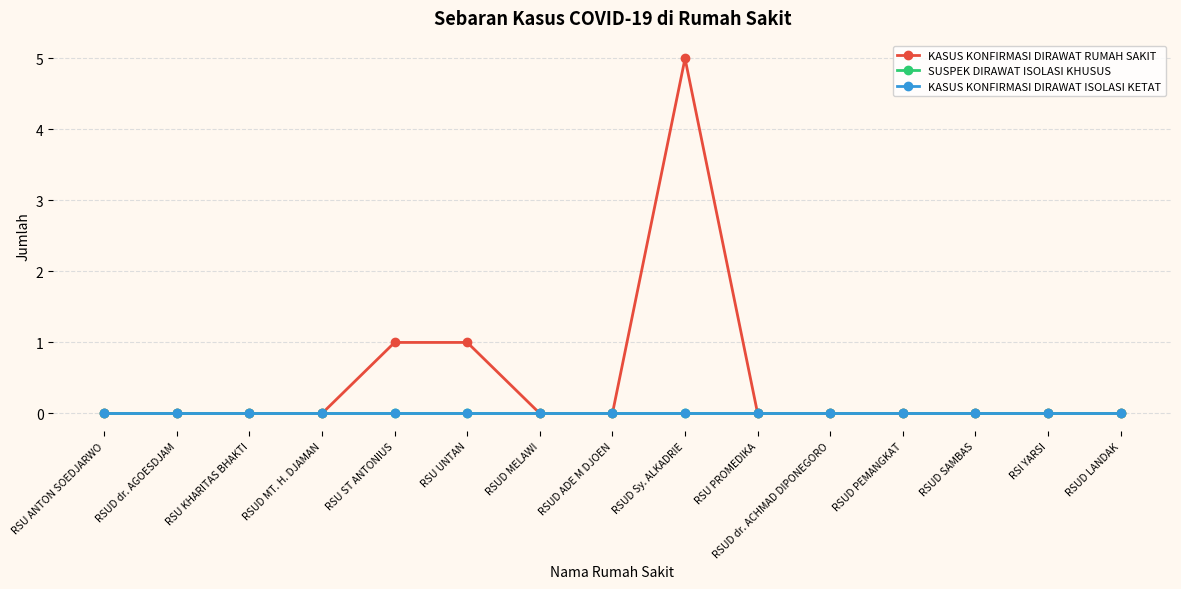

True or false: KASUS KONFIRMASI DIRAWAT ISOLASI KETAT and SUSPEK DIRAWAT ISOLASI KHUSUS intersect in this chart.

False